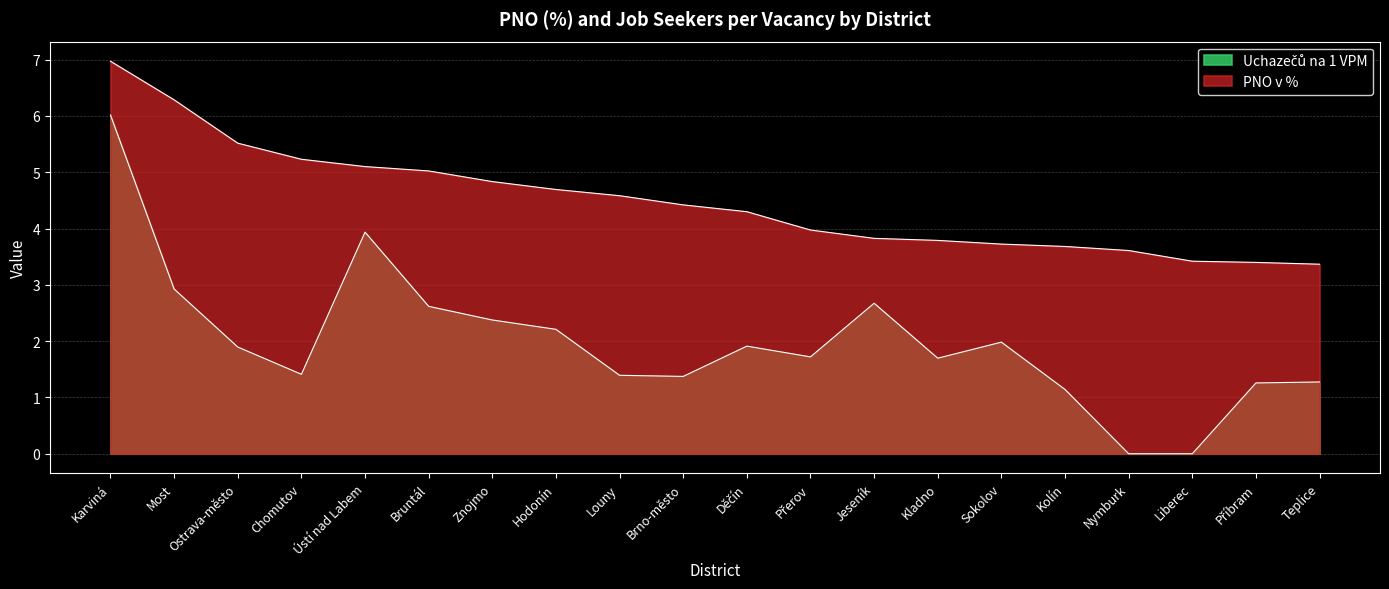

What is the label of the 19th point from the left?

Příbram